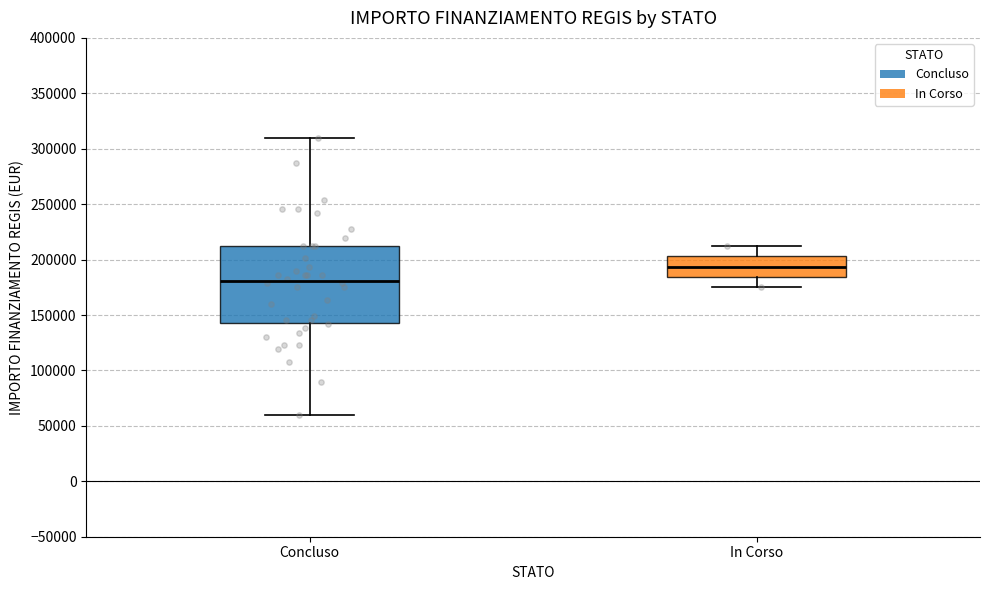

Where does the median line of the box for In Corso sit on the y-axis? The values are not printed on the chart, so give them approximately, as read against the axis.

195000